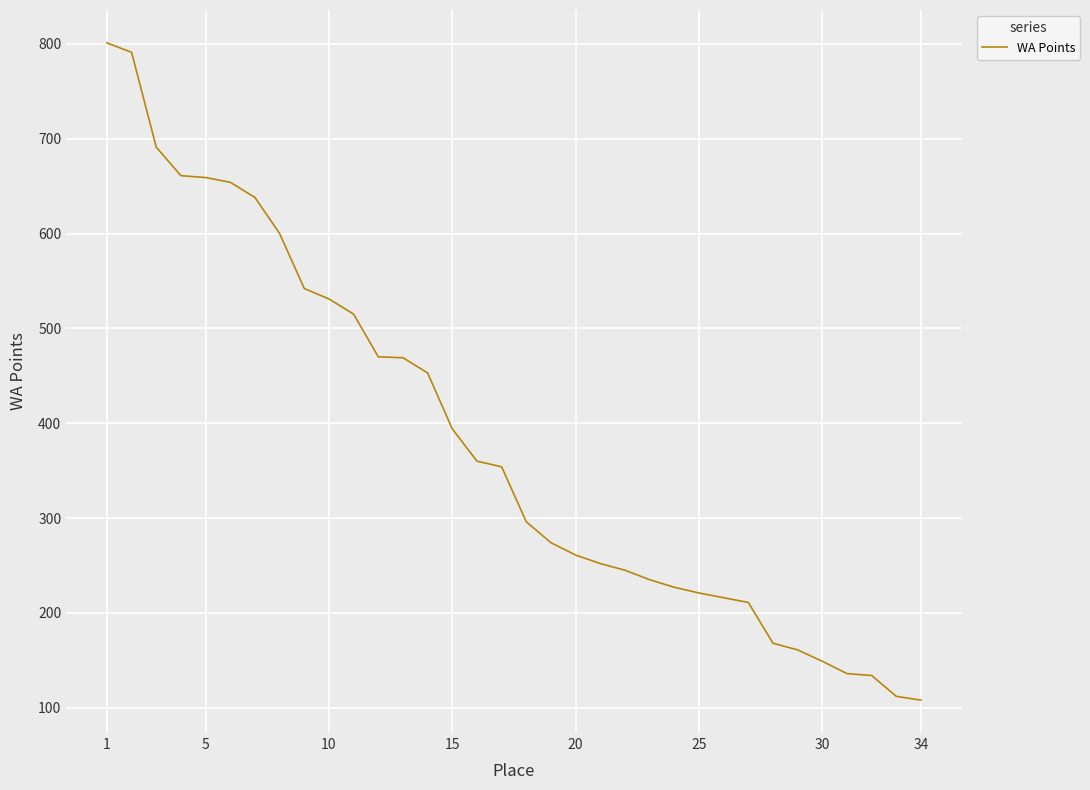

What is the maximum value shown in the chart?

801